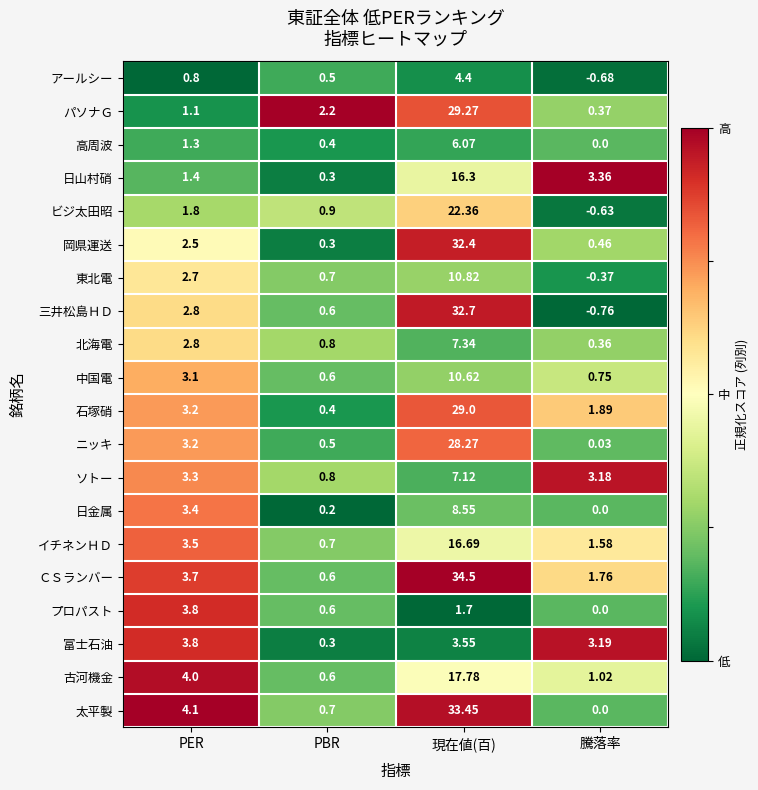

Which series changed the most between PER and 現在値(百)?

ＣＳランバー